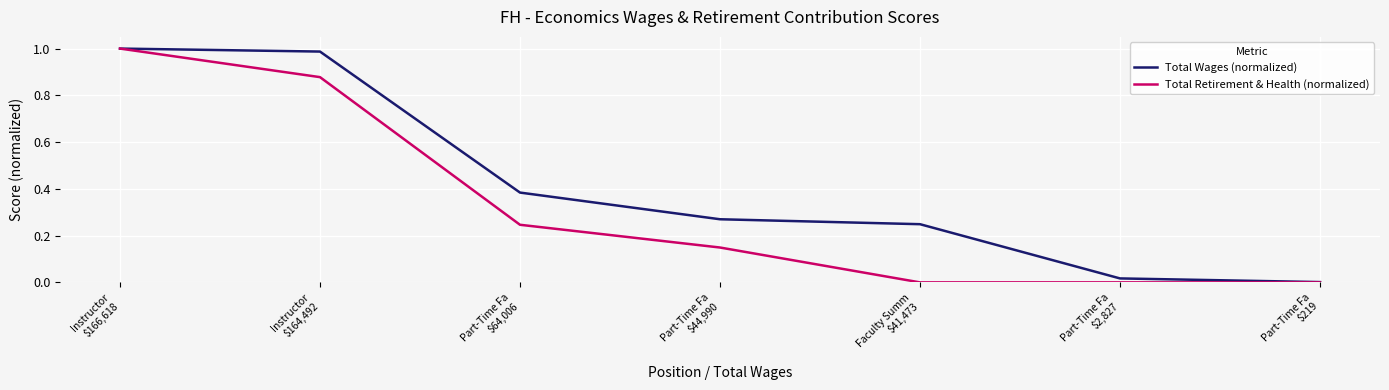

At which category does the chart reach its peak across all series?

Instructor
$166,618